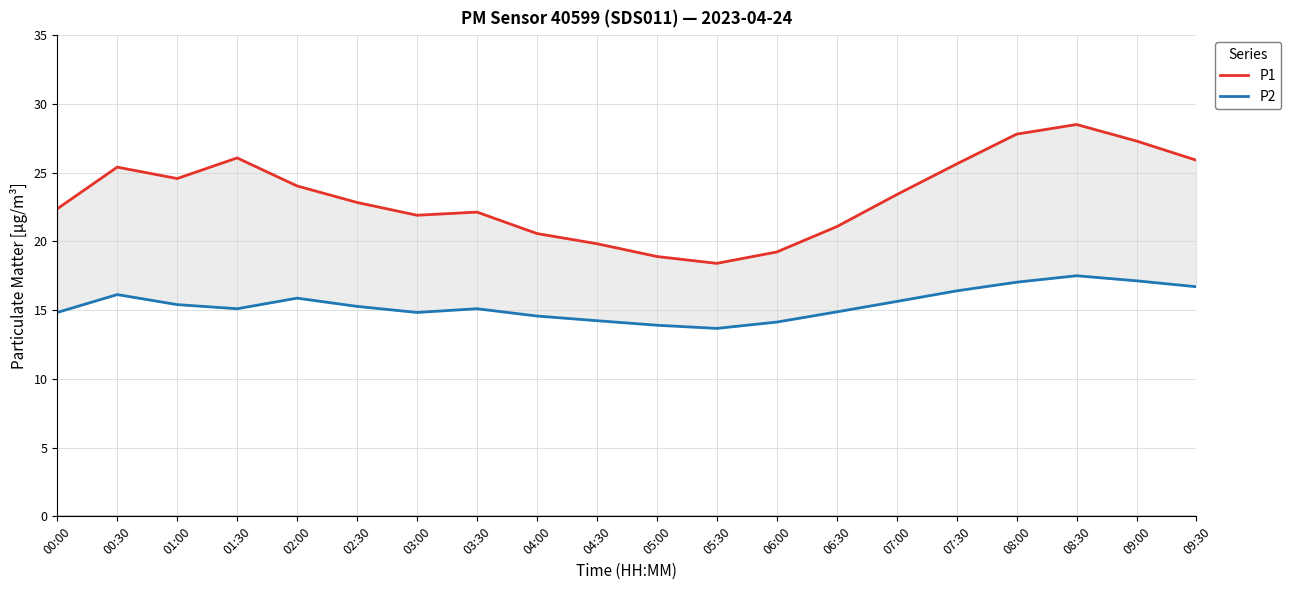

How many lines are shown in the chart?

2